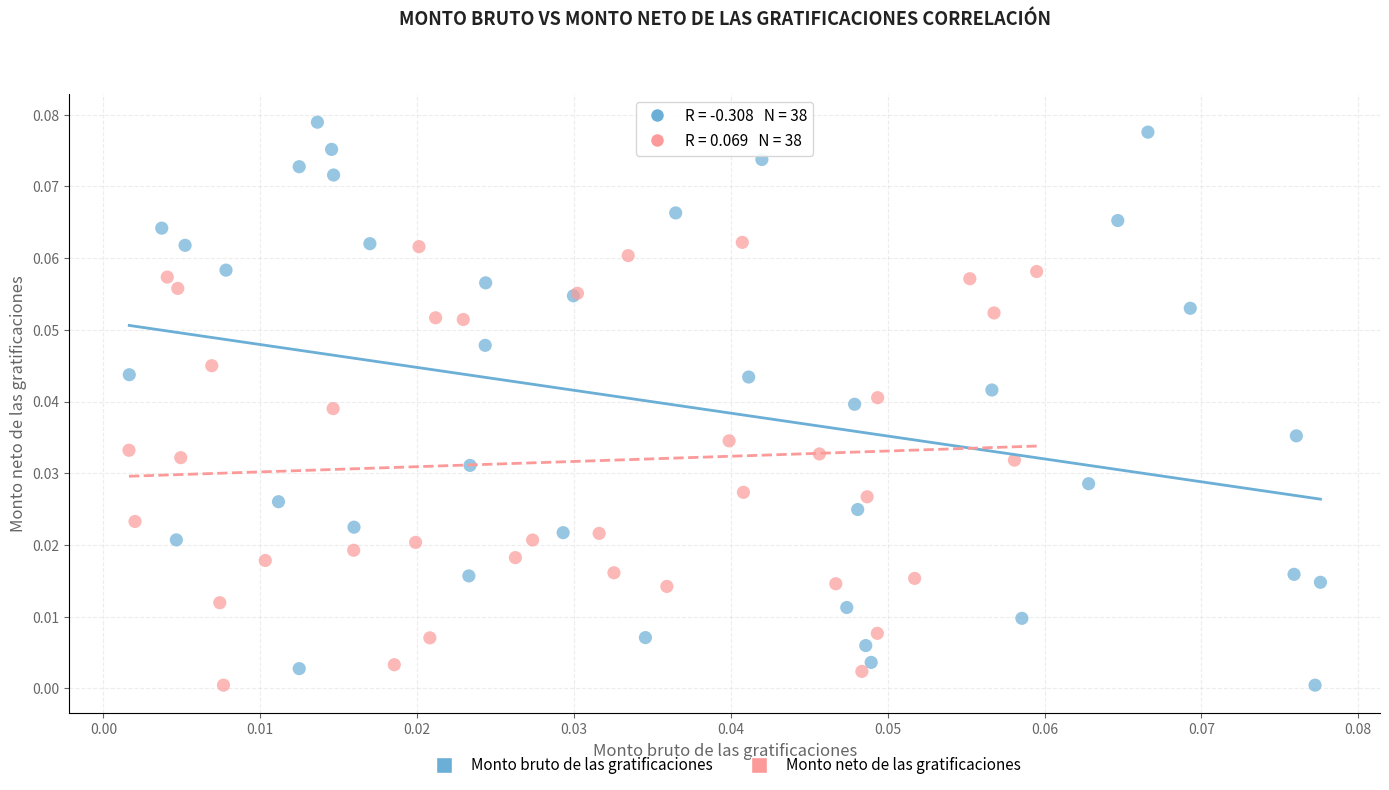

Which series has the largest Y range (max minus min)?

Monto bruto de las gratificaciones